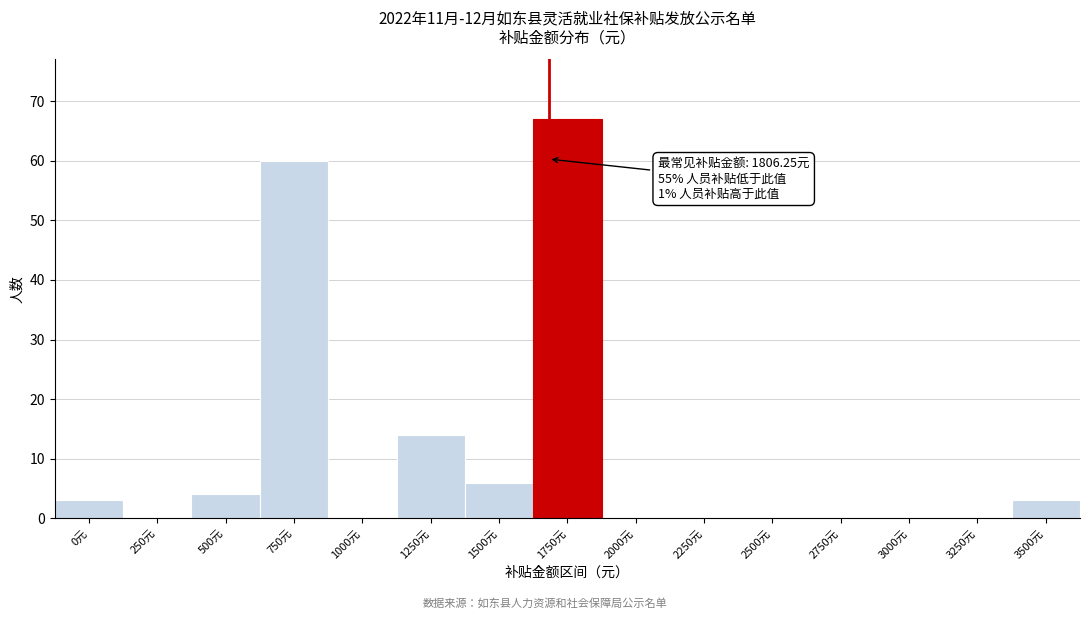

Reading left to right, transcribe all the data shown in this chart.

0元=3	250元=0	500元=4	750元=60	1000元=0	1250元=14	1500元=6	1750元=67	2000元=0	2250元=0	2500元=0	2750元=0	3000元=0	3250元=0	3500元=3